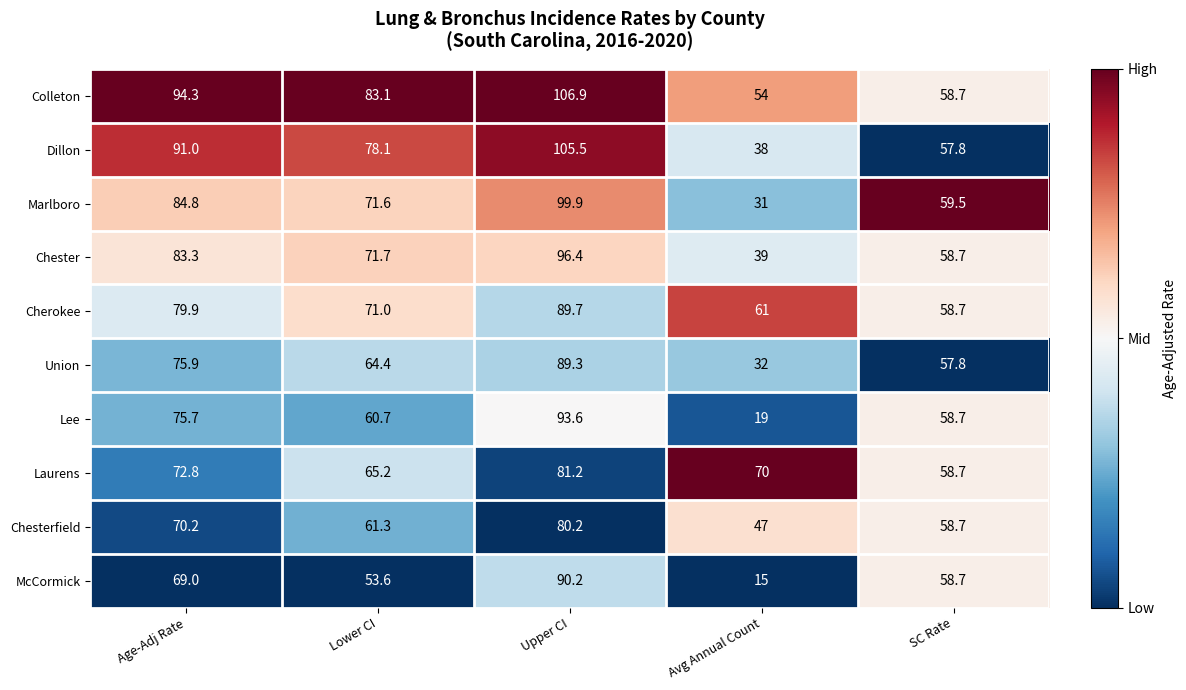

Rank the series by their maximum value, from lowest to highest.

Chesterfield, Laurens, Union, Cherokee, McCormick, Lee, Chester, Marlboro, Dillon, Colleton